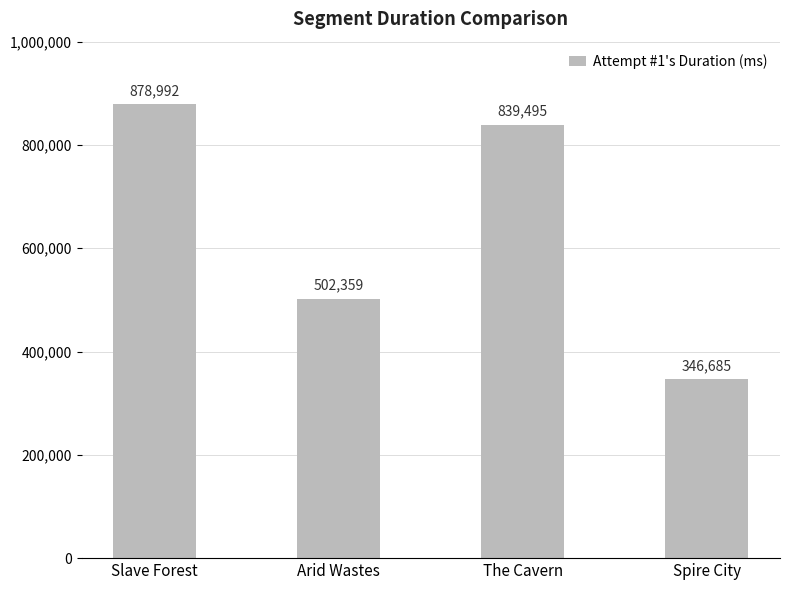

How many bars are there in total?

4